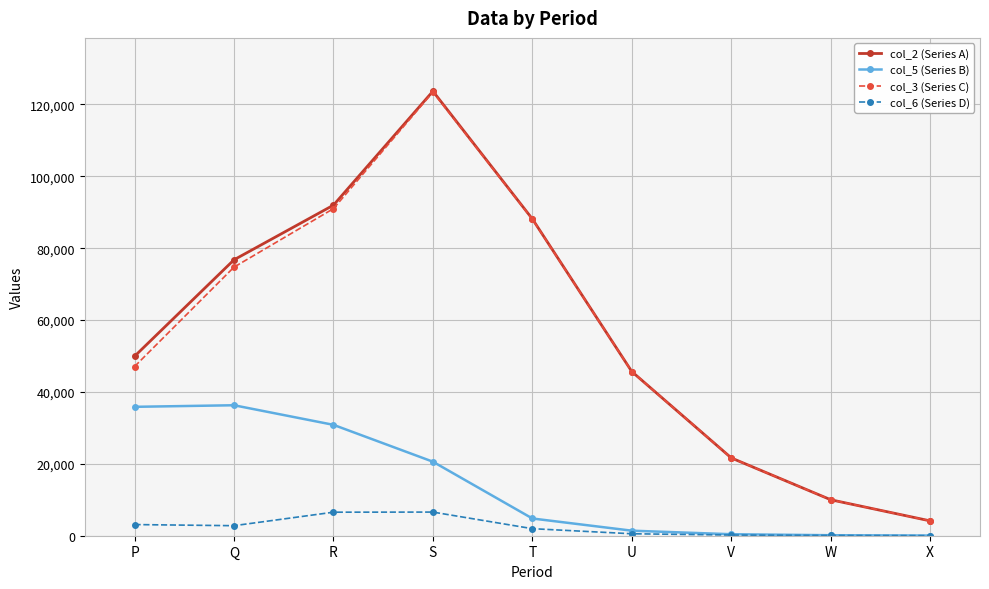

Read the col_6 (Series D) value at R, to the nearest 10.

6550